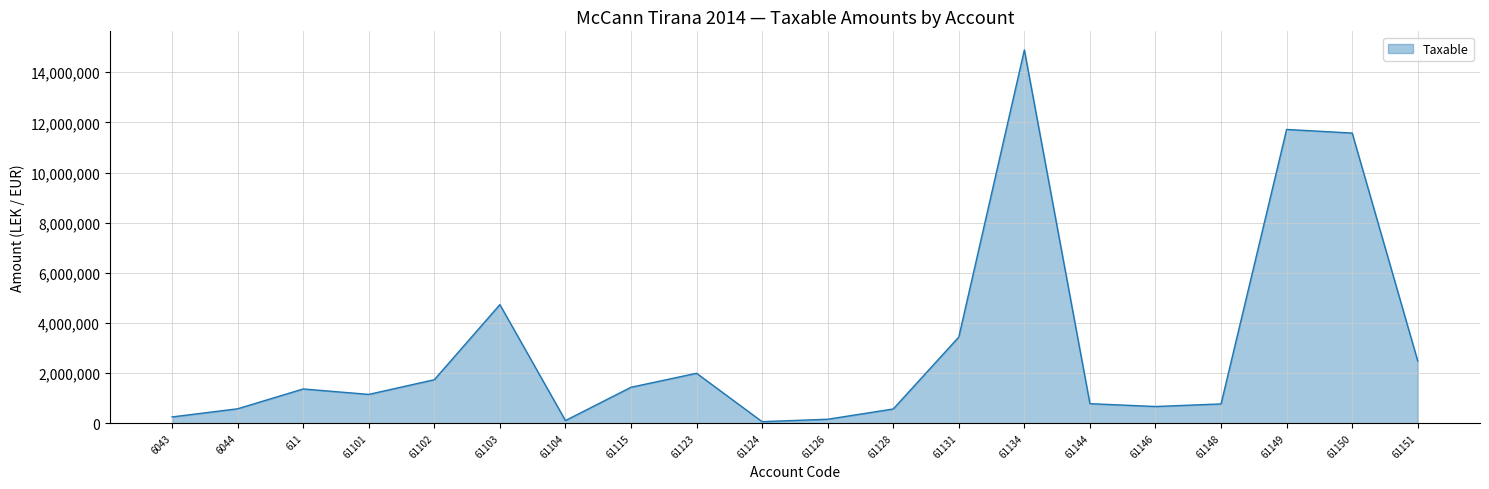

What is the difference between the maximum and minimum values?

14826046.6